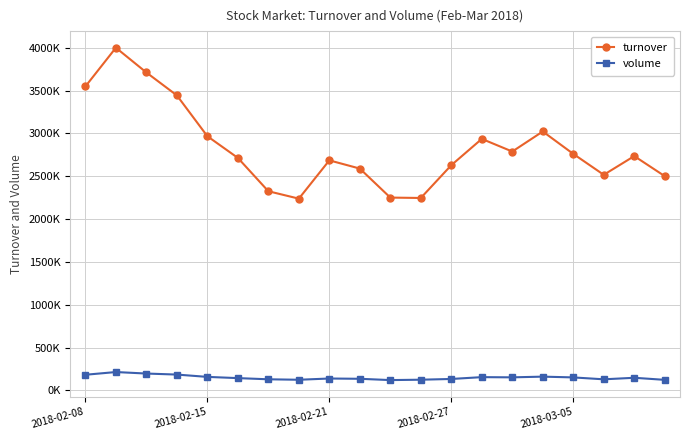

In turnover, how many points are higher than both neighbors (excluding endpoints)?

5